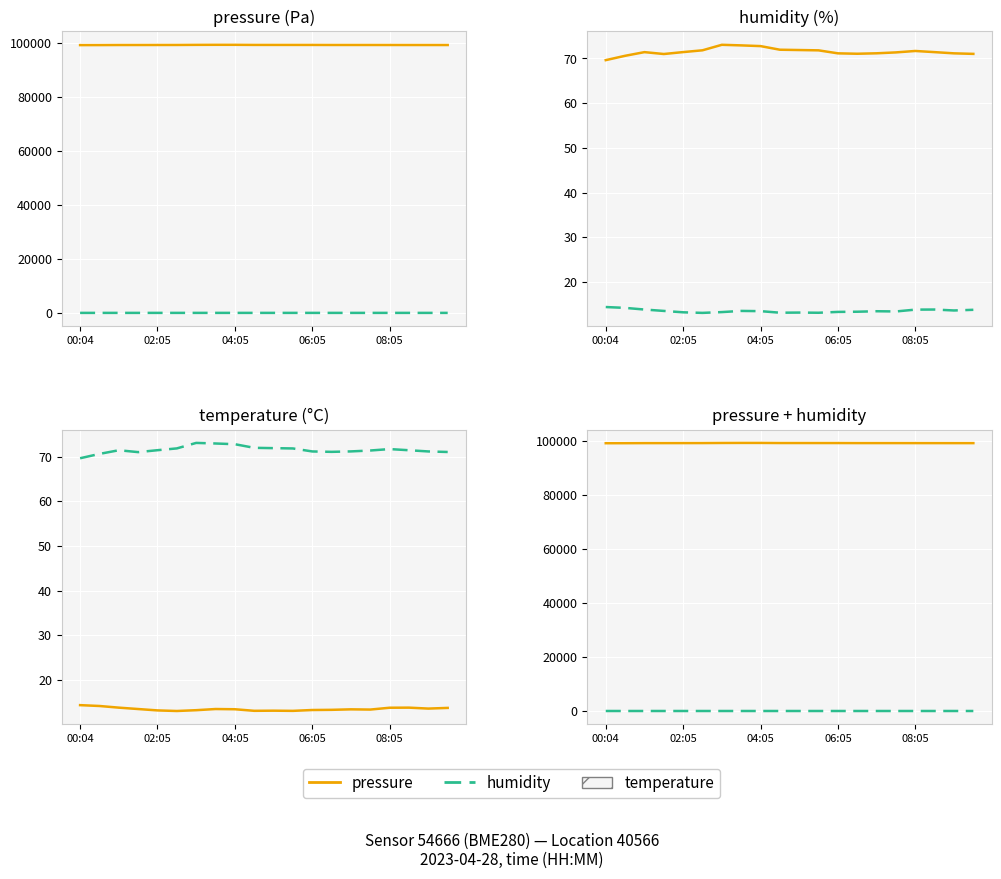

Is this an area chart (filled region under the line)?

No